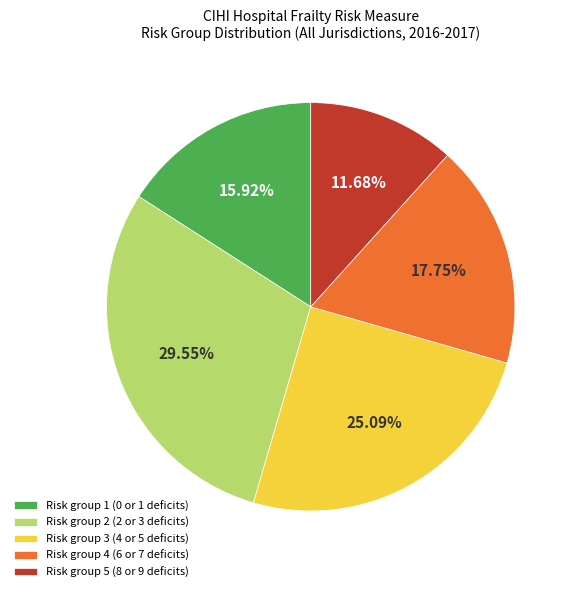

To the nearest percent, what portion does Risk group 1 (0 or 1 deficits) represent?

16%